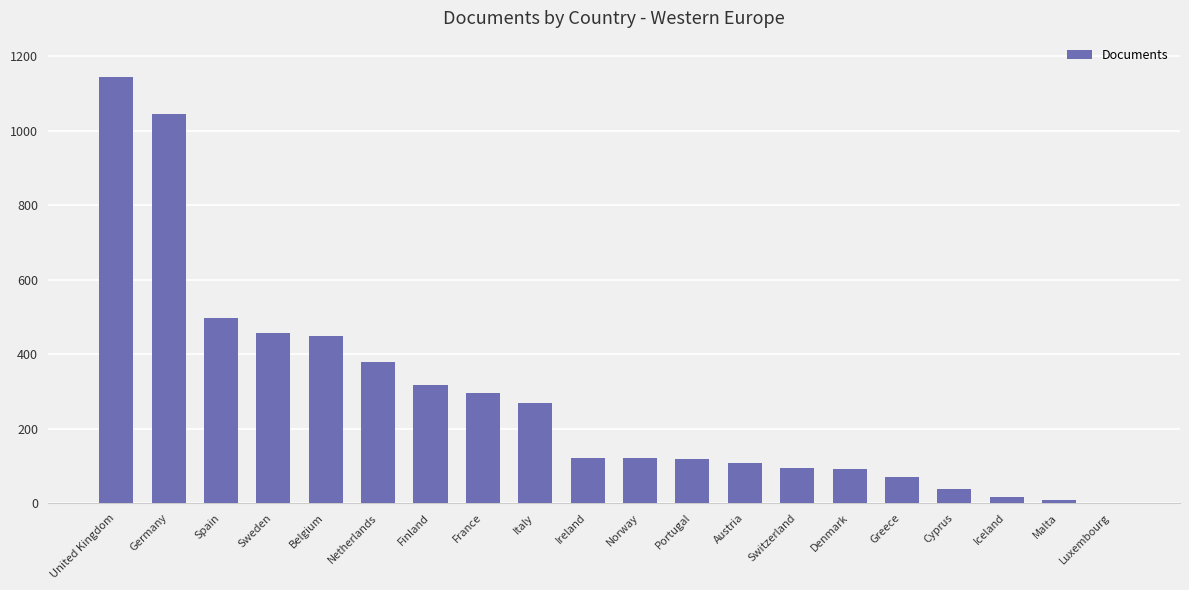

The value at Finland is 491. True or false?

False